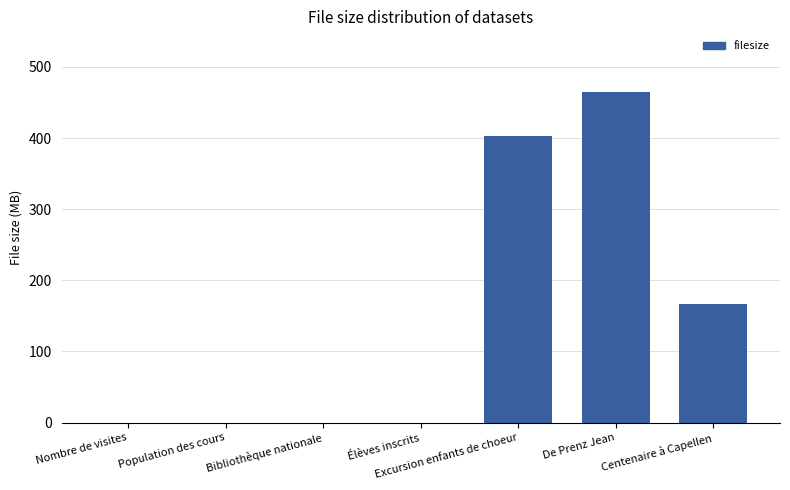

The value at De Prenz Jean is 280.0. True or false?

False